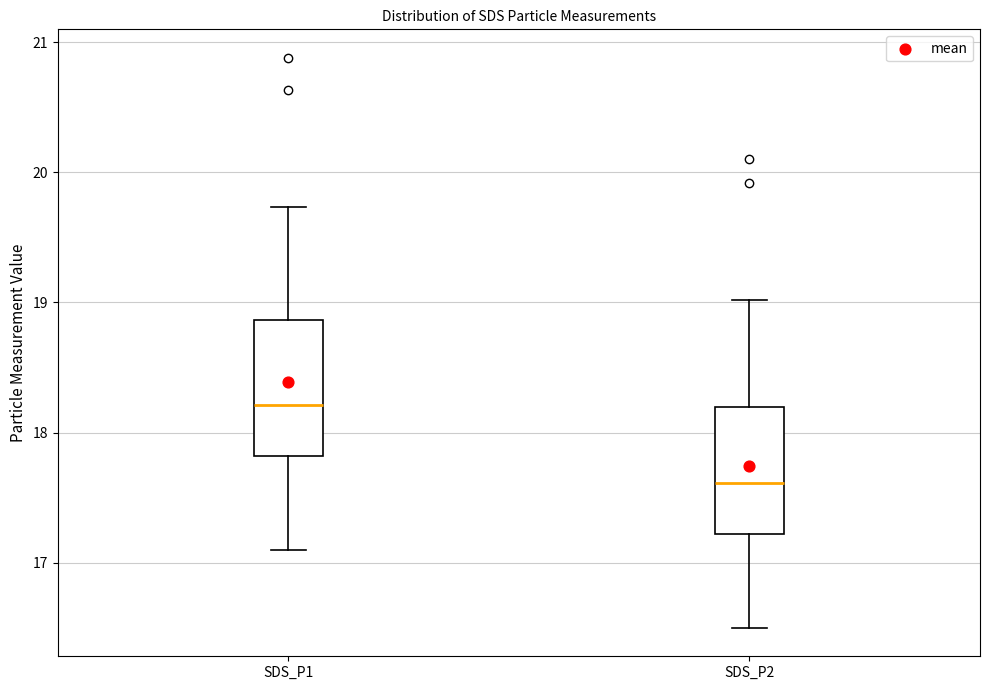

Reading left to right, transcribe this box plot: for each box, give where its median line is, the range the box spans, and where its two whiskers end, as read against the y-axis. The values are not printed on the chart, so give them approximately, as read against the axis.

SDS_P1: median 18.2, box 17.8 to 18.9, whiskers 17.1 to 19.7
SDS_P2: median 17.6, box 17.2 to 18.2, whiskers 16.5 to 19.0